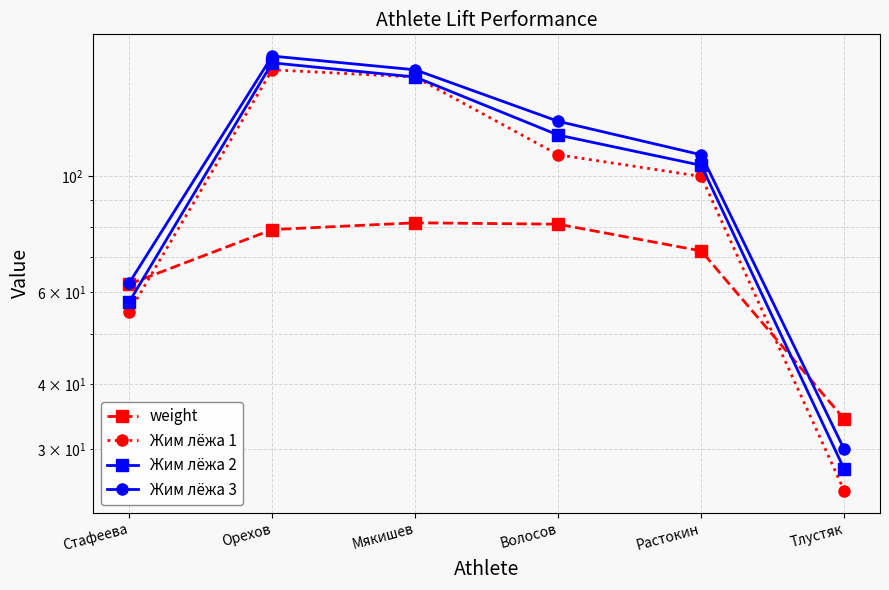

What is the lowest value of the Жим лёжа 3 series?

30.0